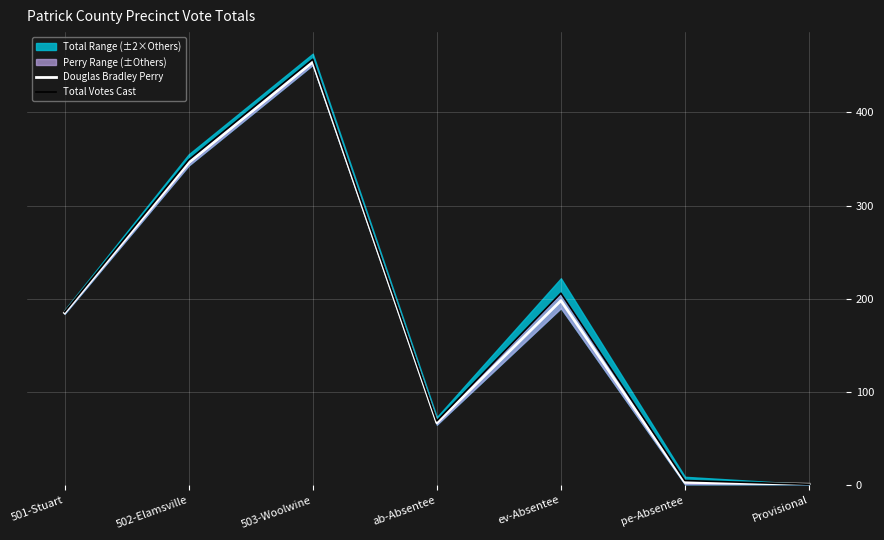

What is the difference between the maximum and minimum values in the Total Votes Cast series?

456